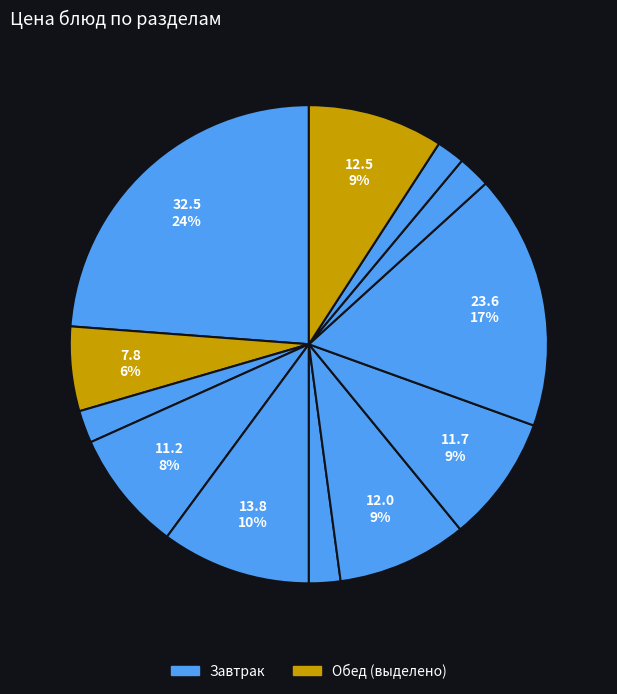

Count the number of slices in the pie.

12